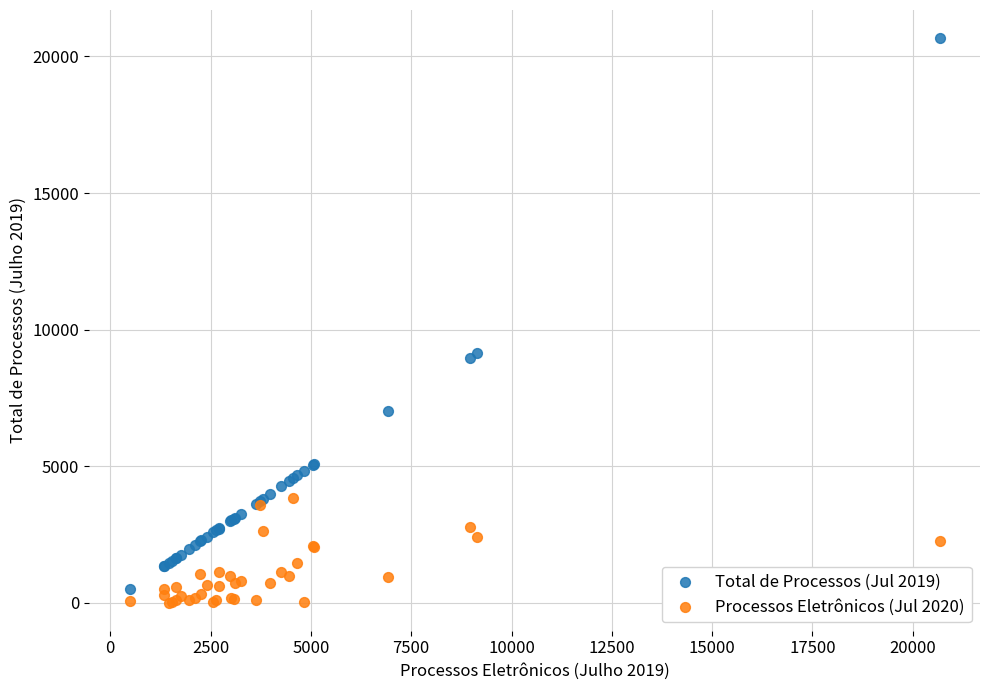

What are all the series names shown in the legend?

Total de Processos (Jul 2019), Processos Eletrônicos (Jul 2020)